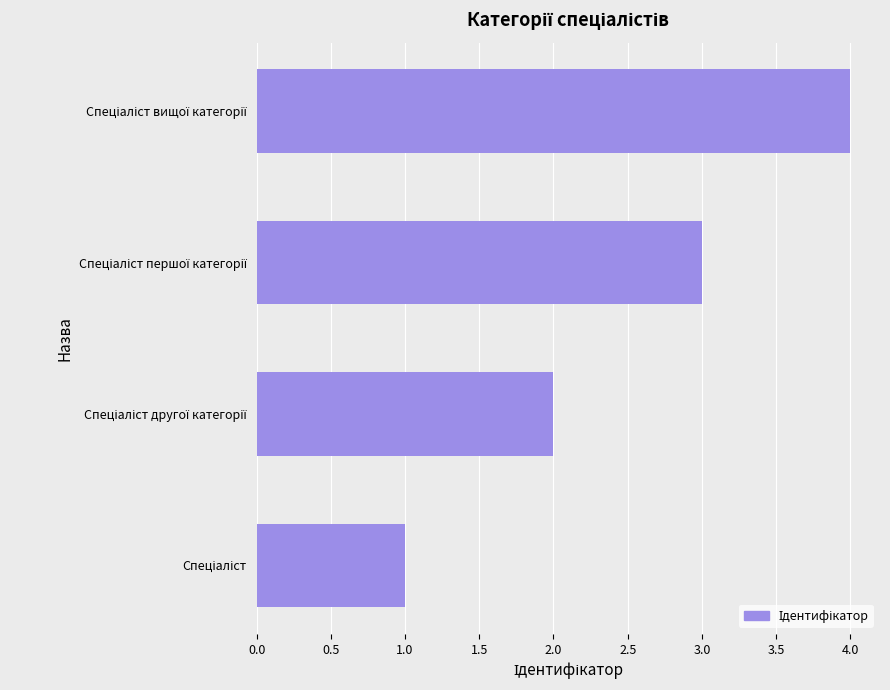

What is the difference between the maximum and minimum values?

3